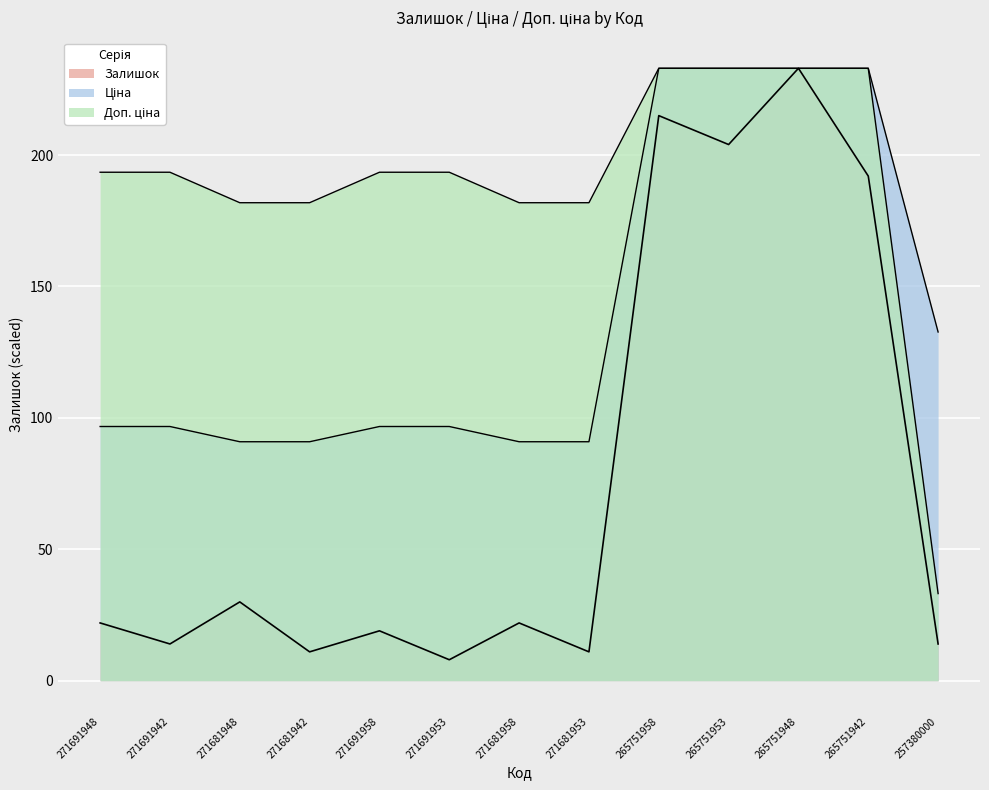

Where does the Доп. ціна series first go above 193?

271691948